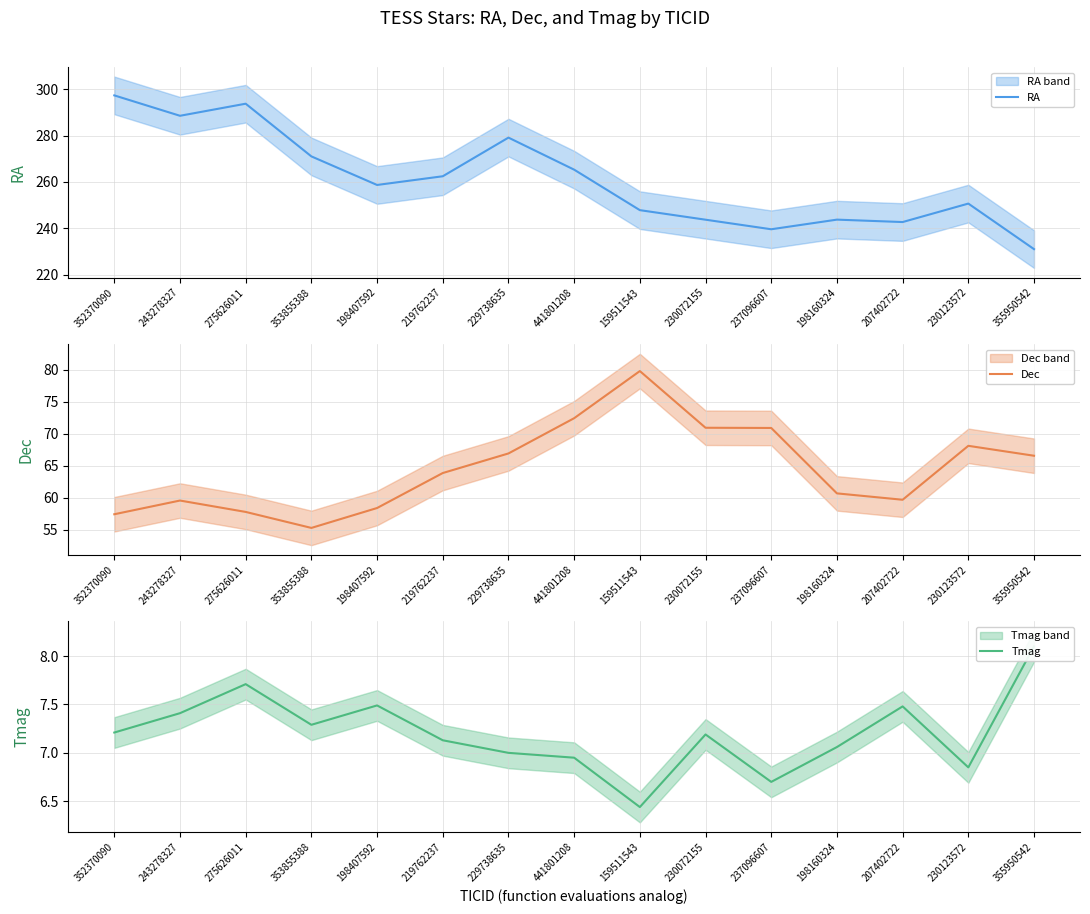

What is the highest value of the Tmag series?

8.1